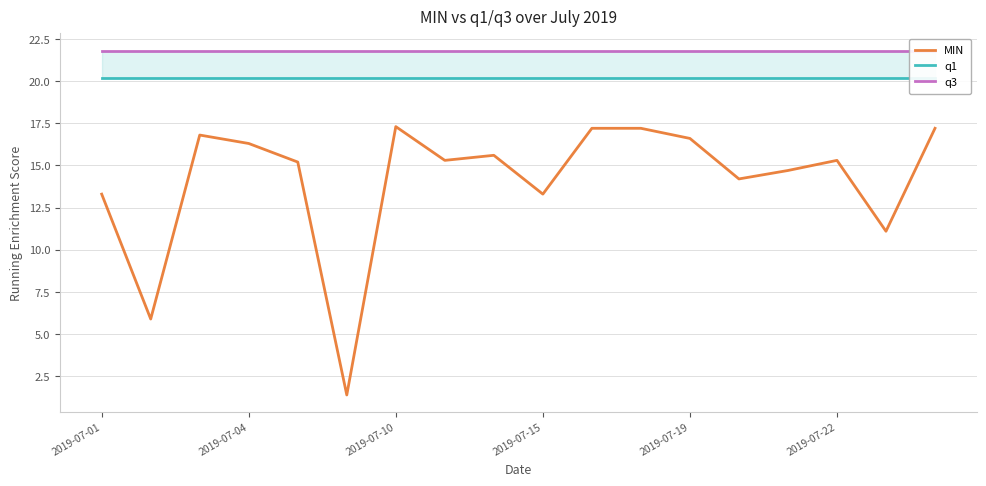

What is the lowest value of the MIN series?

1.4